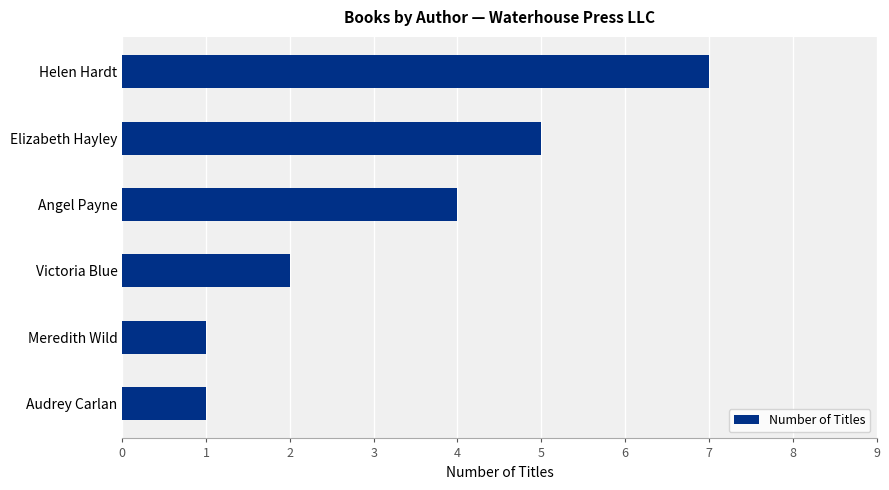

What is the difference between the maximum and minimum values?

6